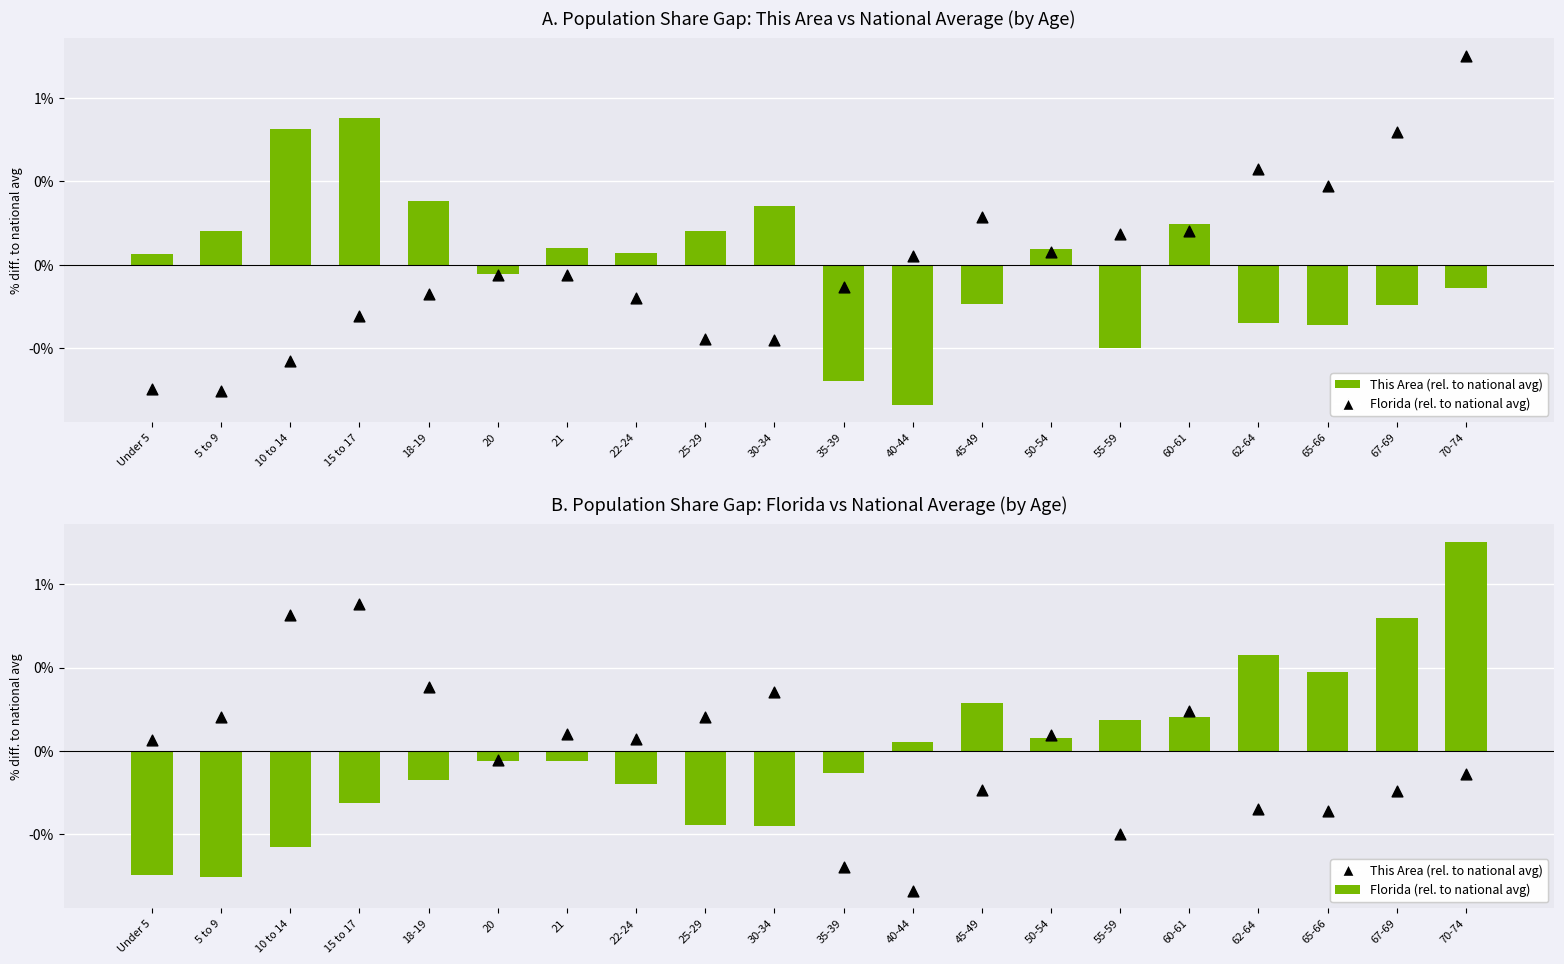

Which series has the widest spread of Y values?

Florida (rel. to national avg)